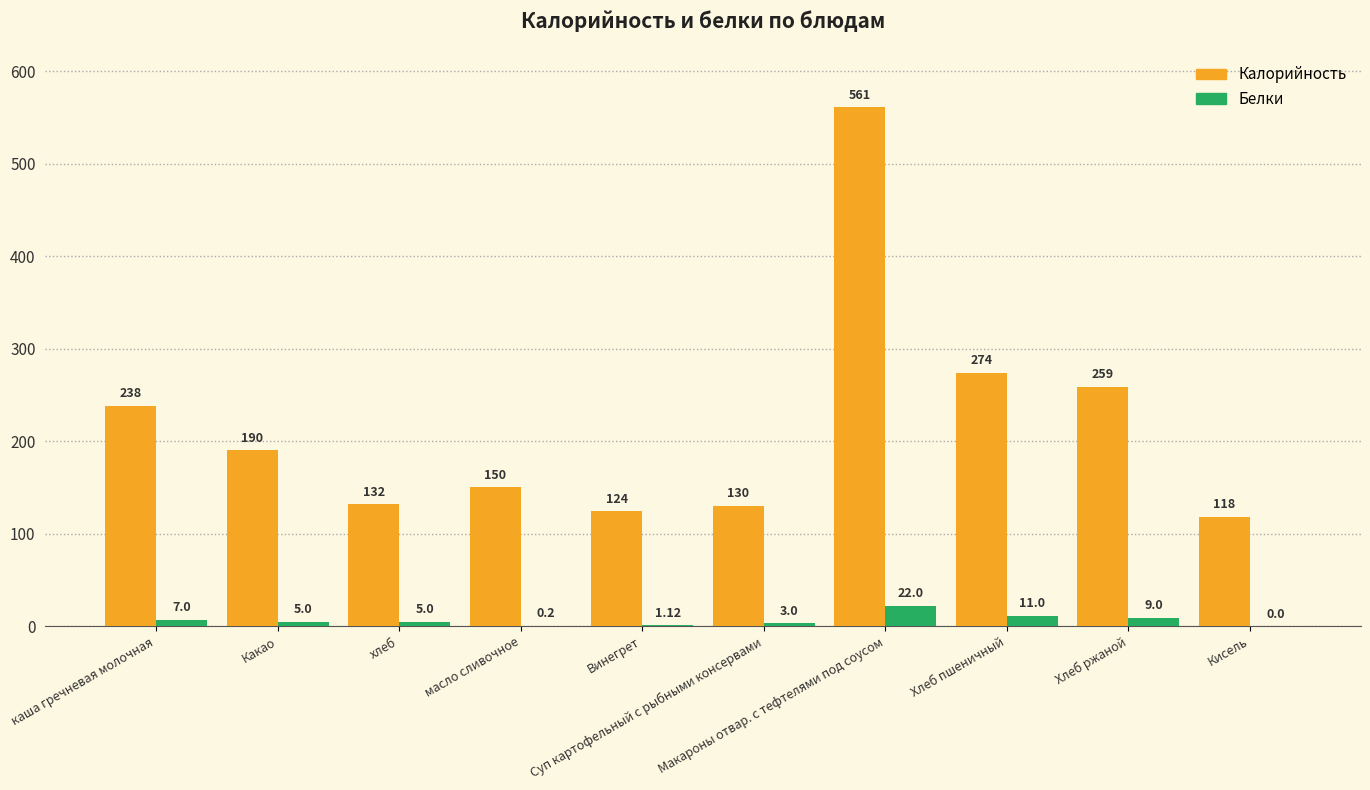

Which series has the largest total across all categories?

Калорийность